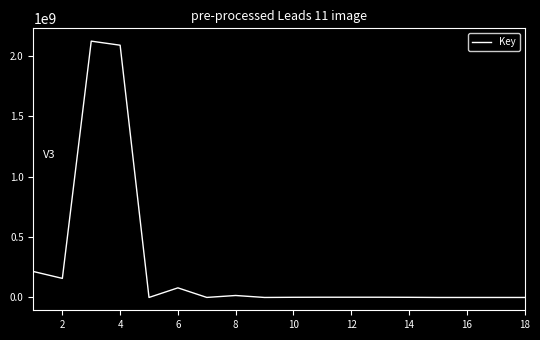

Does the chart have visible grid lines?

No